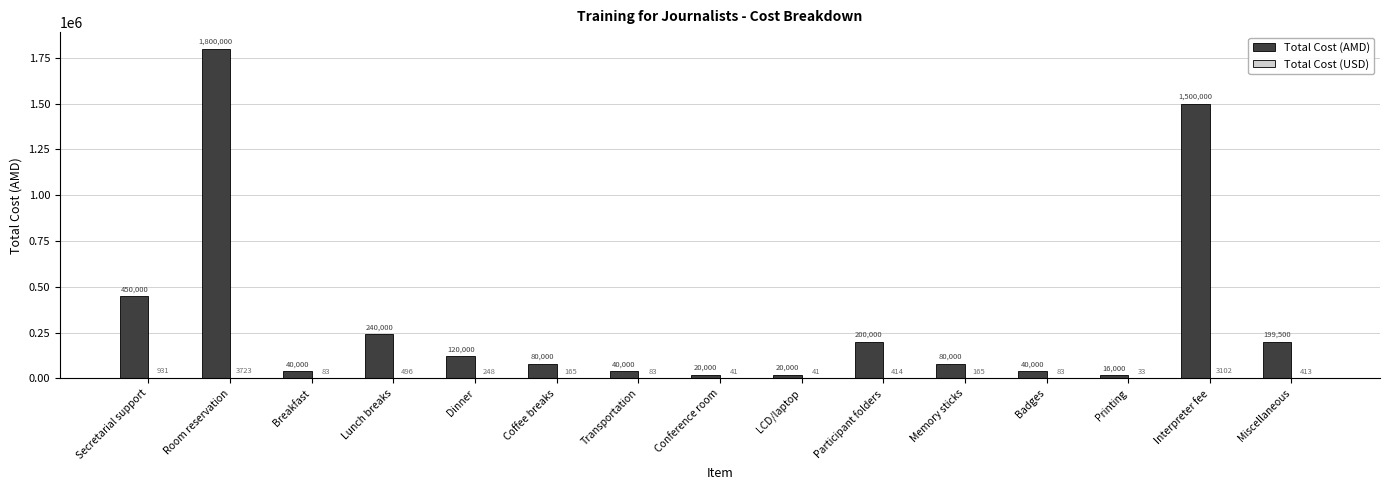

Which series changed the most between Dinner and Miscellaneous?

Total Cost (AMD)